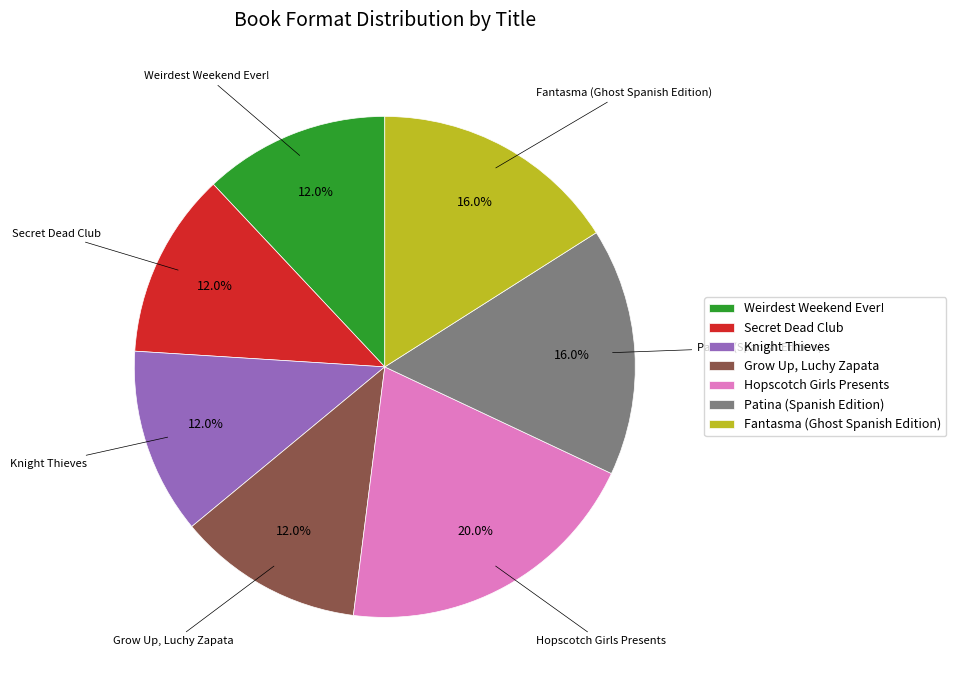

Which slice is the largest?

Hopscotch Girls Presents